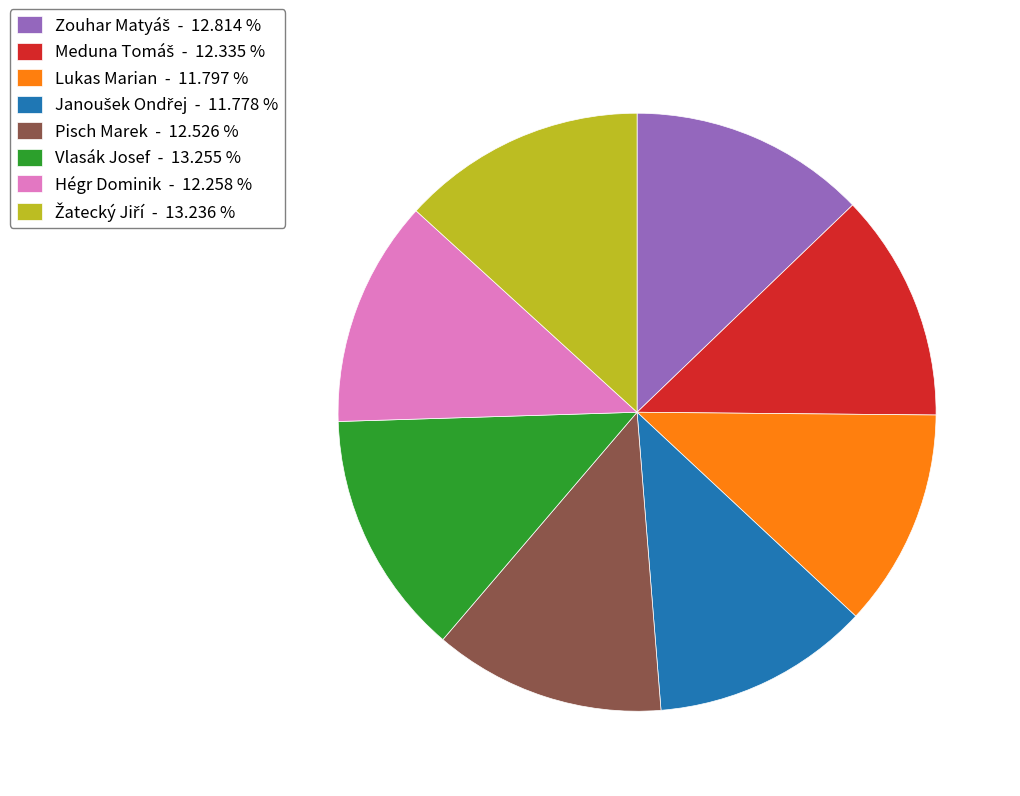

Does Vlasák Josef - 13.255 % account for over 50% of the chart?

No